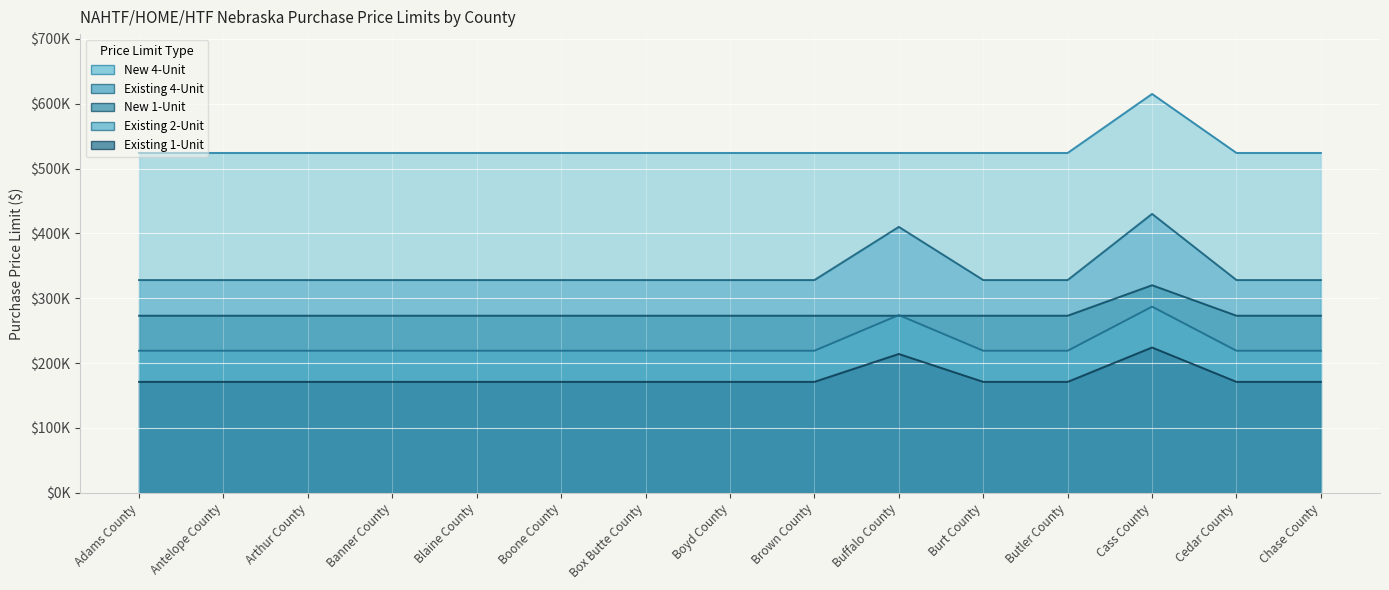

Reading left to right, transcribe all the data shown in this chart.

Existing 1-Unit: Adams County=171000	Antelope County=171000	Arthur County=171000	Banner County=171000	Blaine County=171000	Boone County=171000	Box Butte County=171000	Boyd County=171000	Brown County=171000	Buffalo County=214000	Burt County=171000	Butler County=171000	Cass County=224000	Cedar County=171000	Chase County=171000
Existing 2-Unit: Adams County=219000	Antelope County=219000	Arthur County=219000	Banner County=219000	Blaine County=219000	Boone County=219000	Box Butte County=219000	Boyd County=219000	Brown County=219000	Buffalo County=274000	Burt County=219000	Butler County=219000	Cass County=287000	Cedar County=219000	Chase County=219000
Existing 4-Unit: Adams County=328000	Antelope County=328000	Arthur County=328000	Banner County=328000	Blaine County=328000	Boone County=328000	Box Butte County=328000	Boyd County=328000	Brown County=328000	Buffalo County=410000	Burt County=328000	Butler County=328000	Cass County=430000	Cedar County=328000	Chase County=328000
New 1-Unit: Adams County=524000	Antelope County=524000	Arthur County=524000	Banner County=524000	Blaine County=524000	Boone County=524000	Box Butte County=524000	Boyd County=524000	Brown County=524000	Buffalo County=524000	Burt County=524000	Butler County=524000	Cass County=615000	Cedar County=524000	Chase County=524000
New 4-Unit: Adams County=273000	Antelope County=273000	Arthur County=273000	Banner County=273000	Blaine County=273000	Boone County=273000	Box Butte County=273000	Boyd County=273000	Brown County=273000	Buffalo County=273000	Burt County=273000	Butler County=273000	Cass County=320000	Cedar County=273000	Chase County=273000